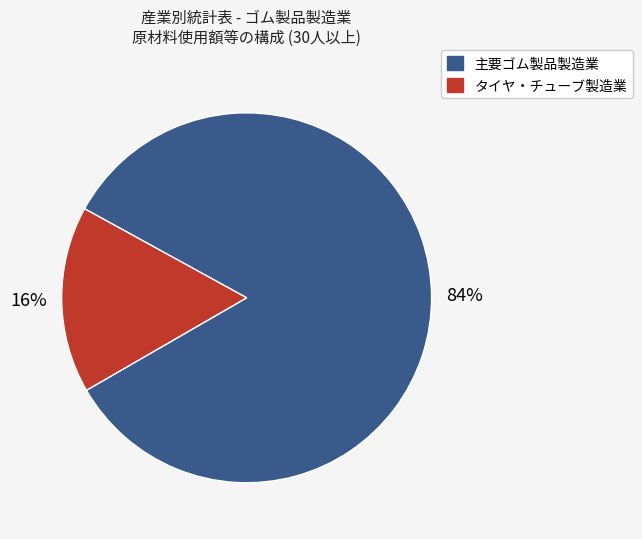

To the nearest percent, what is the average slice percentage?

50%